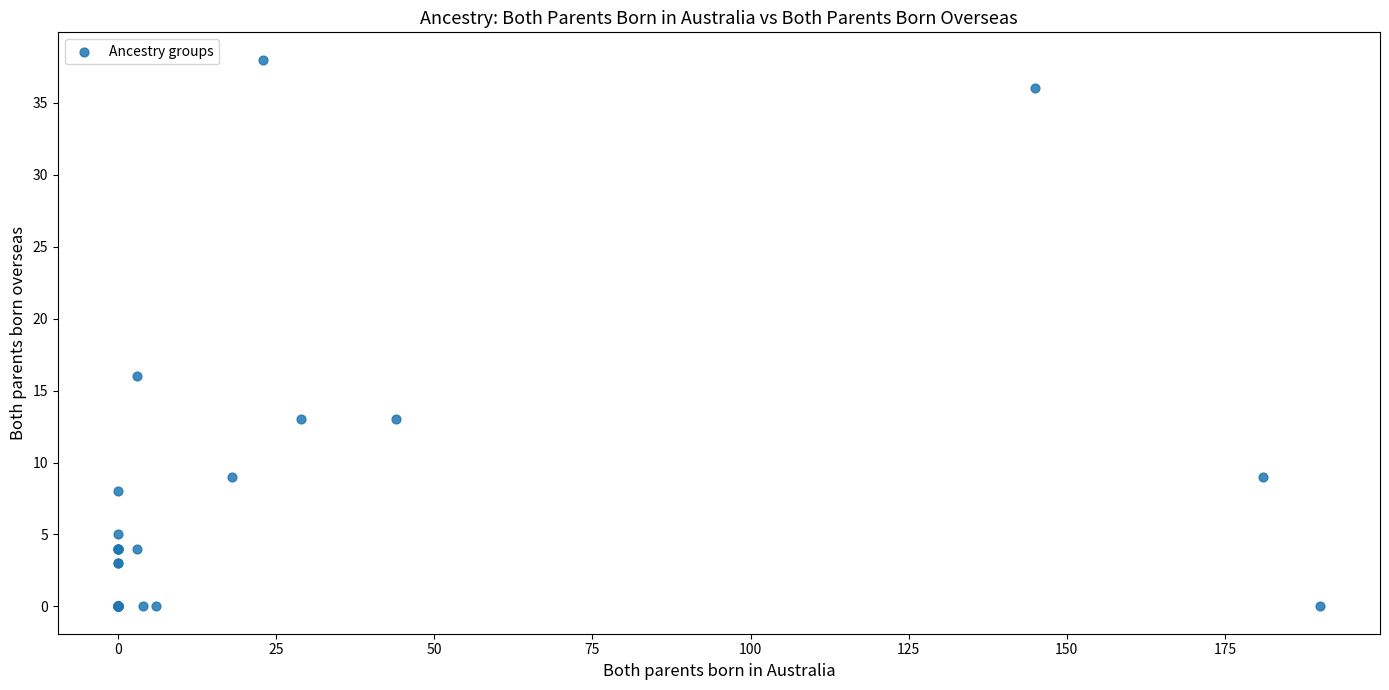

What Y value in the scatter plot is closest to 19?

16